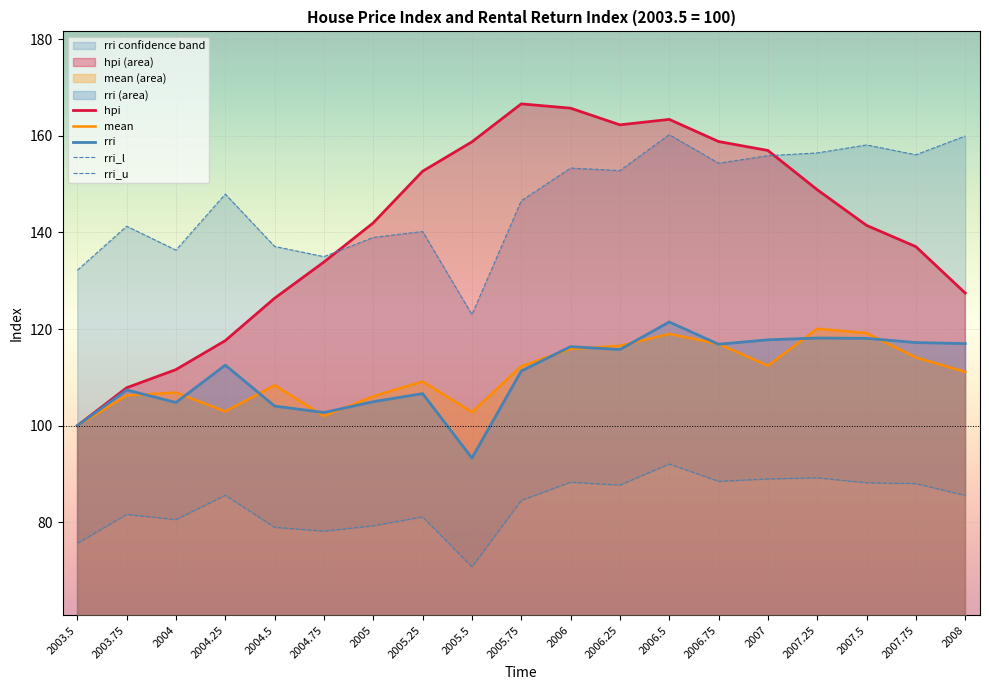

At which label does mean reach its peak?

2007.25